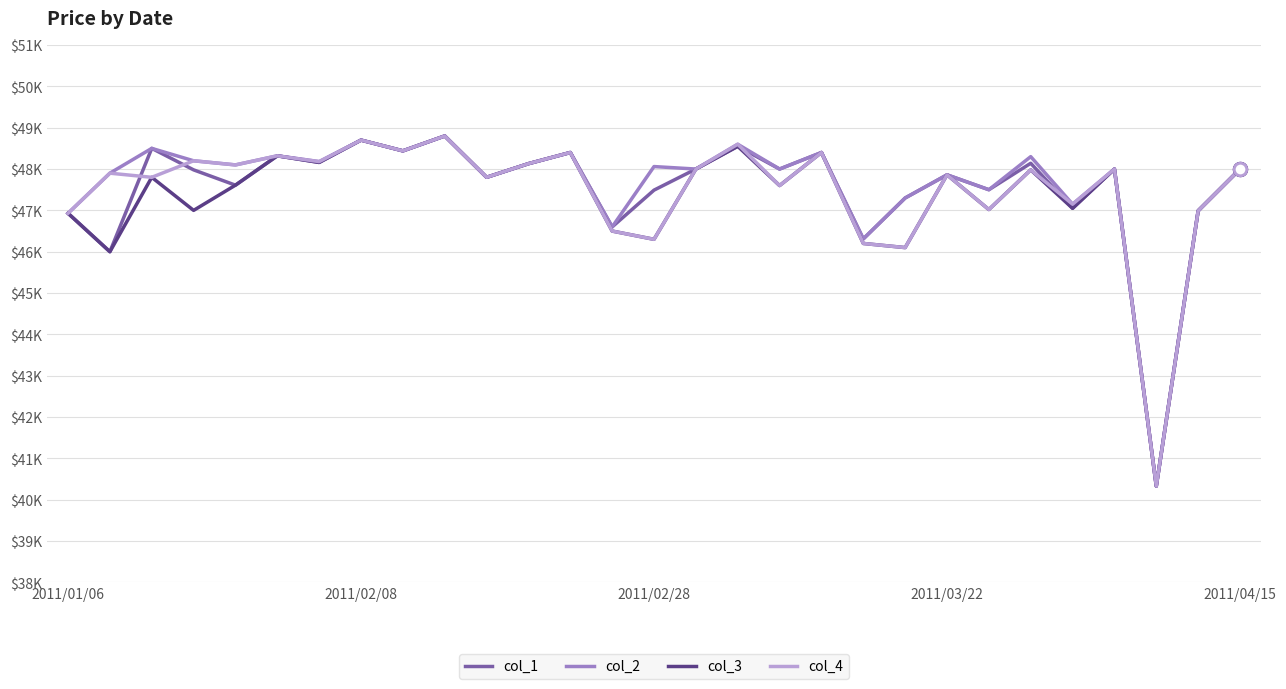

True or false: col_2 has more than 0 interior local peaks.

True